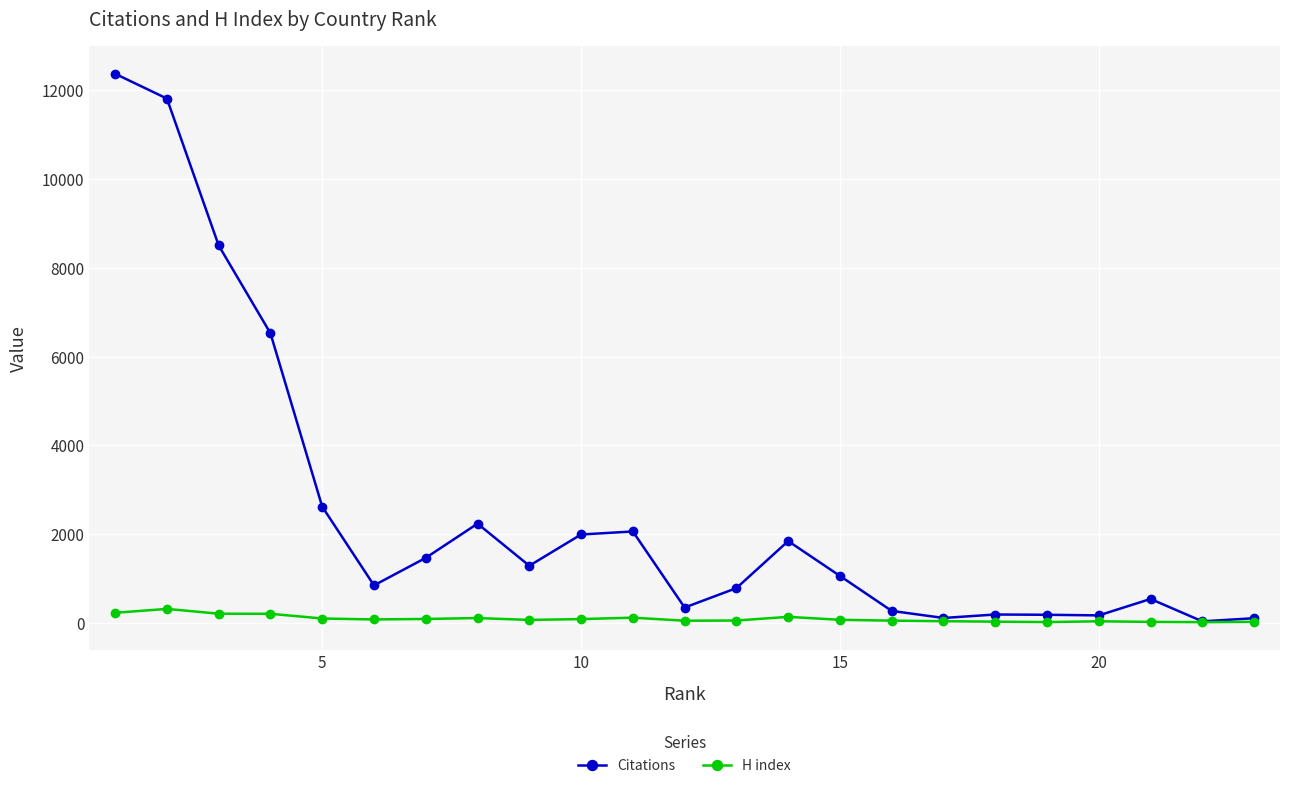

What are all the series names shown in the legend?

Citations, H index